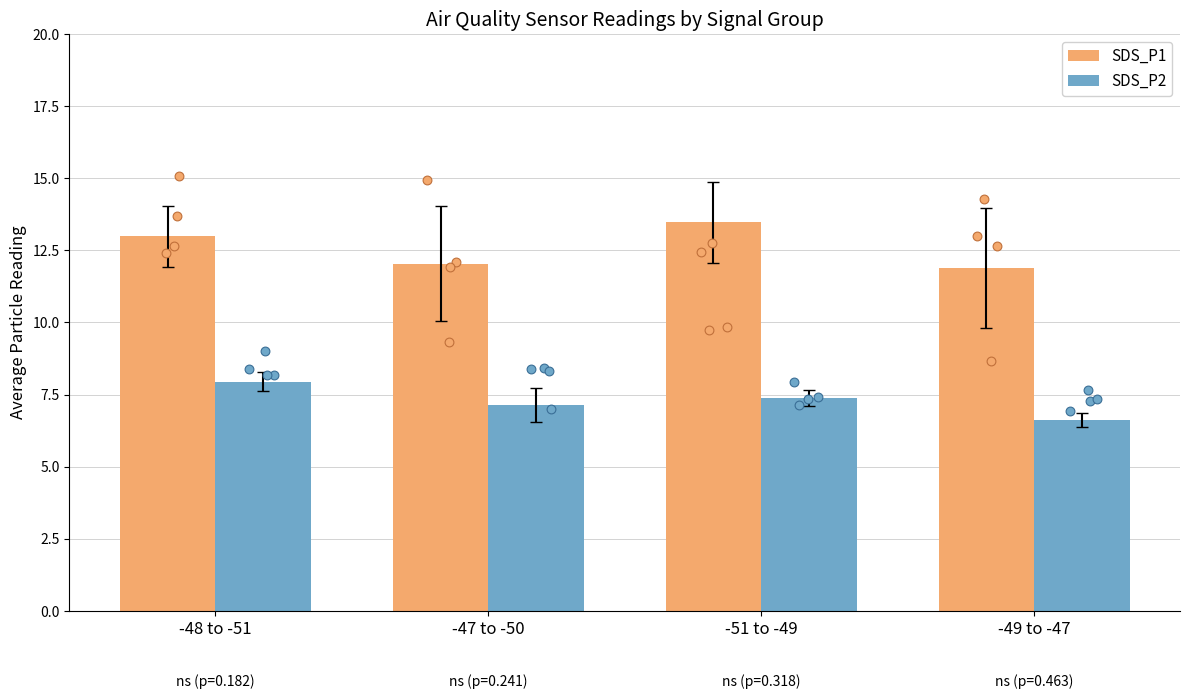

What are all the series names shown in the legend?

SDS_P1, SDS_P2